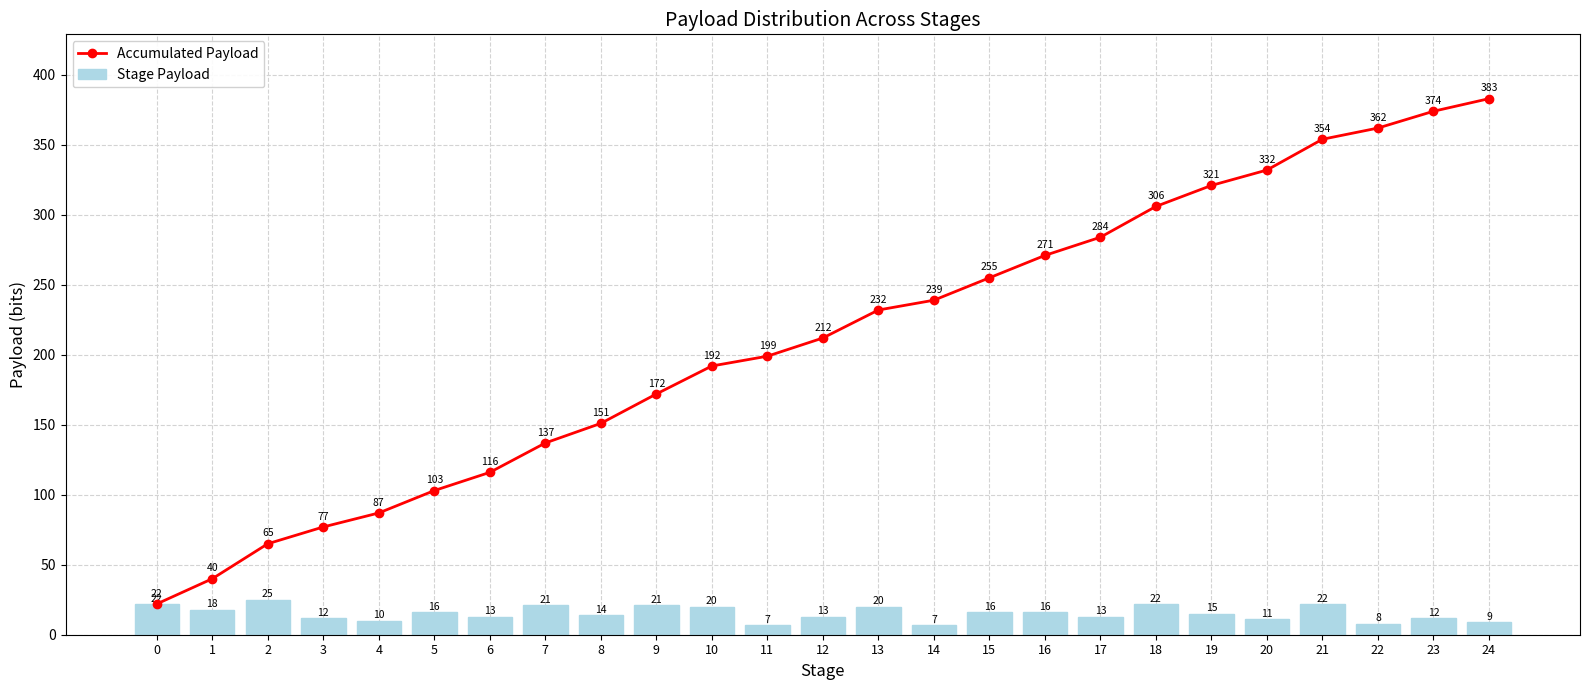

True or false: Stage Payload has a value of 11 at 20.

True